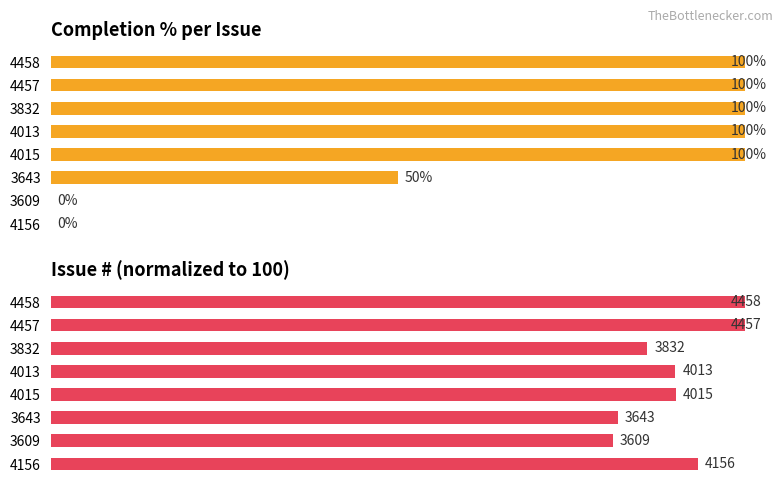

The Completion % series shows 0.0 at 4156. True or false?

True